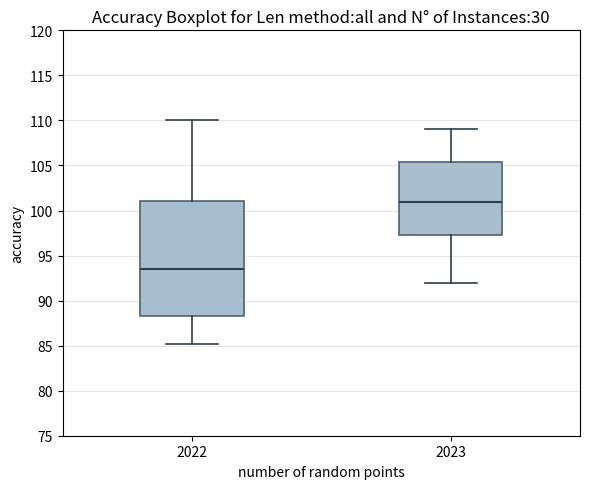

Reading left to right, transcribe this box plot: for each box, give where its median line is, the range the box spans, and where its two whiskers end, as read against the y-axis. The values are not printed on the chart, so give them approximately, as read against the axis.

2022: median 93.5, box 88.5 to 101.0, whiskers 85.0 to 110.0
2023: median 101.0, box 97.5 to 105.5, whiskers 92.0 to 109.0